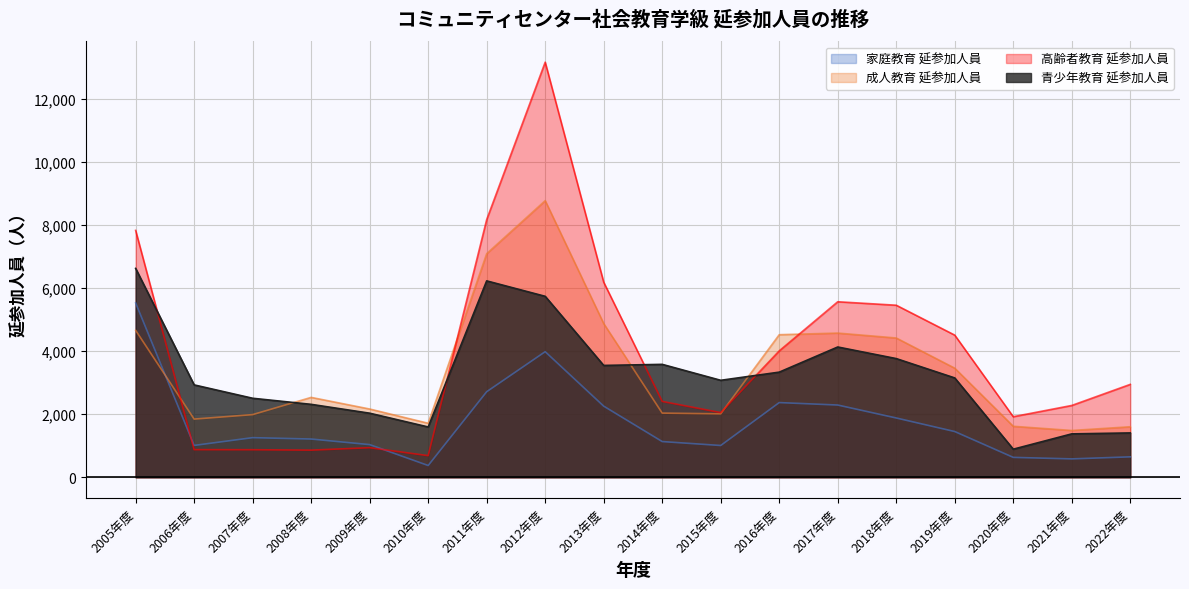

What is the total value across all series at 2022年度?

6610